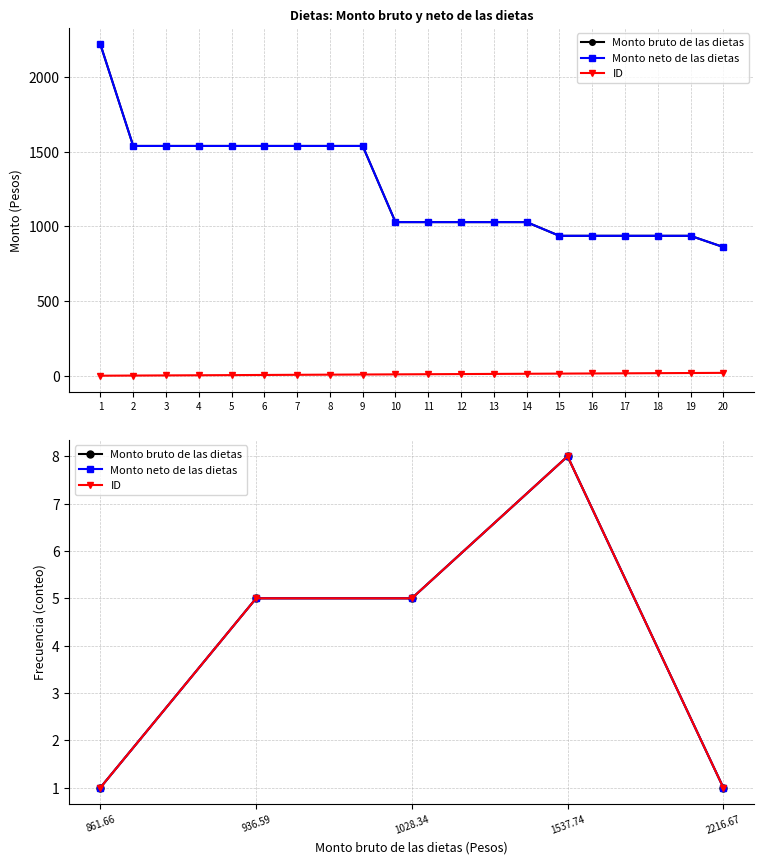

True or false: Monto bruto de las dietas and Monto neto de las dietas cross at least once.

False